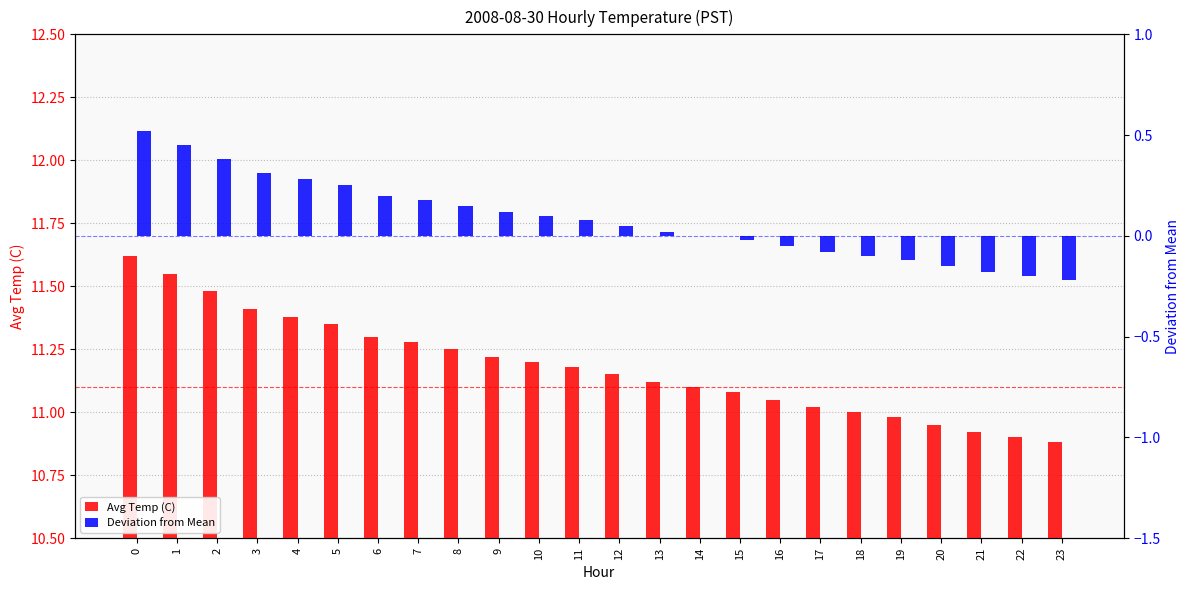

Which series changed the most between 16 and 22?

Avg Temp (C)